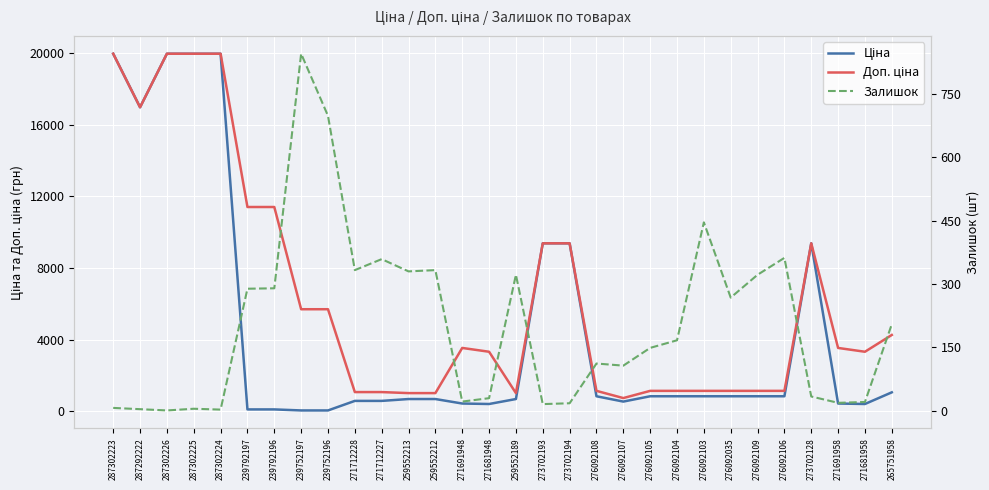

True or false: Доп. ціна and Залишок intersect in this chart.

False